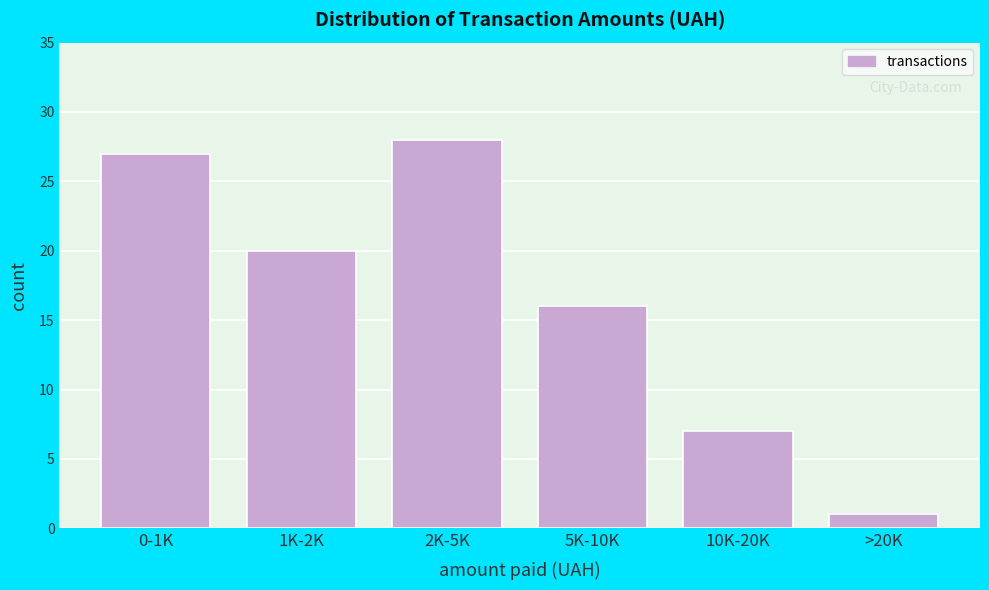

Reading left to right, what are all the values shown in this chart?

0-1K=27	1K-2K=20	2K-5K=28	5K-10K=16	10K-20K=7	>20K=1